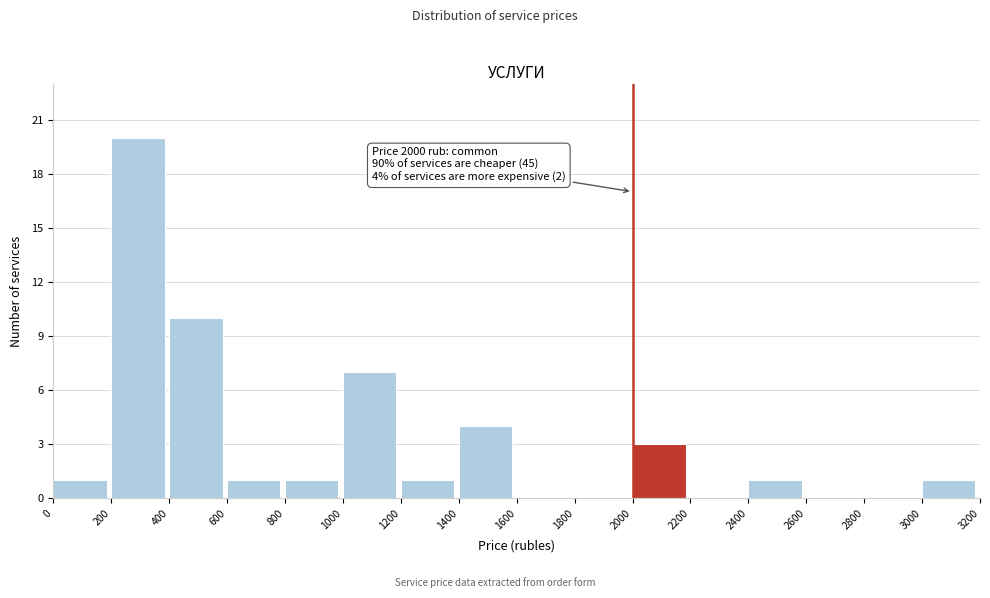

Over which range of the x-axis is the bar tallest?

200 to 400